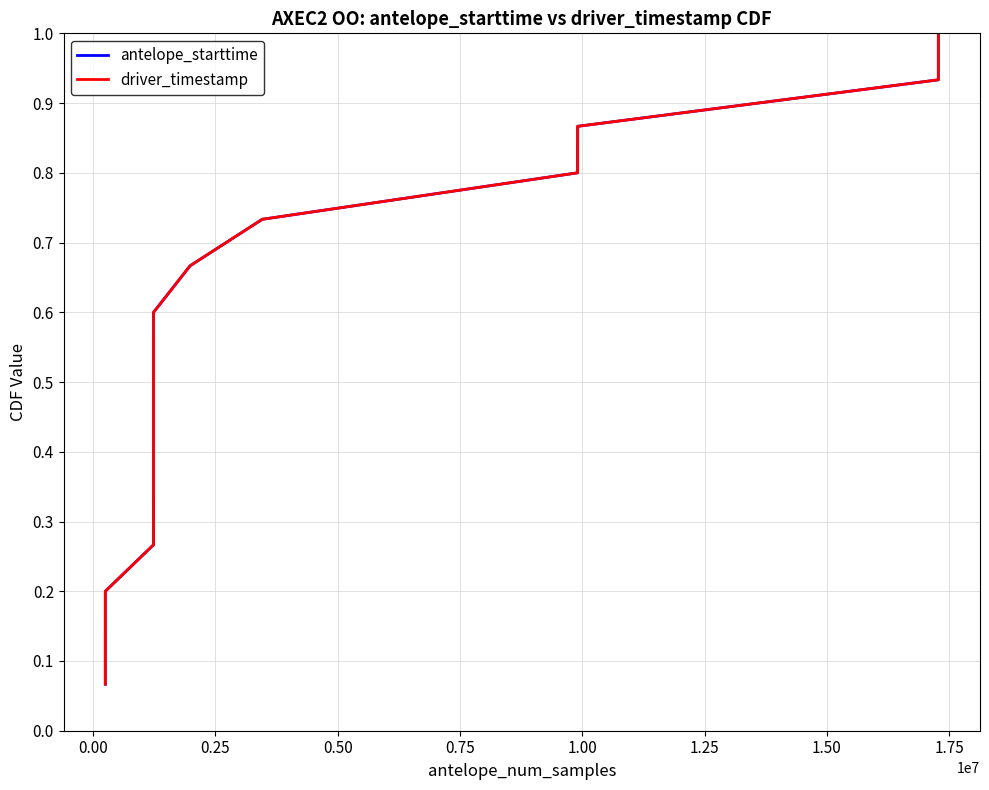

At how many categories does at least one series exceed 0?

15